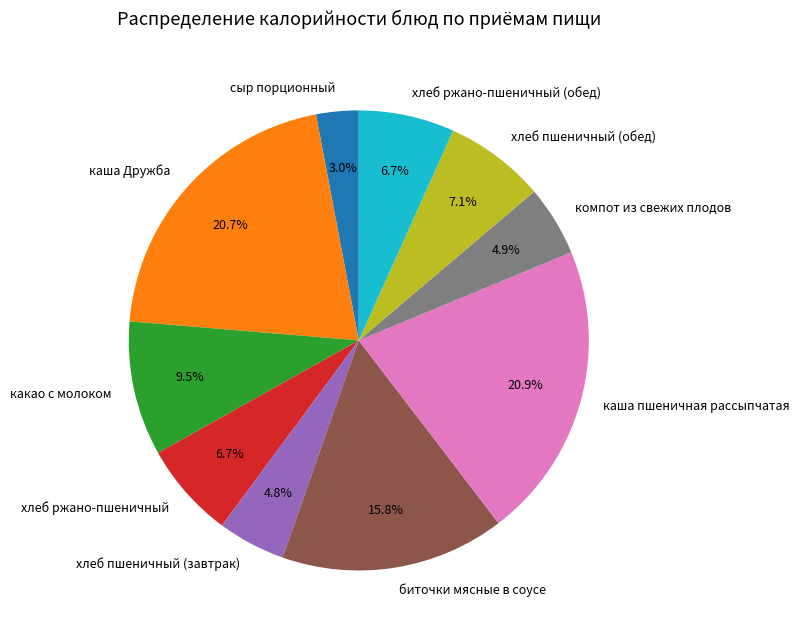

To the nearest percent, what is the difference between the хлеб пшеничный (завтрак) and какао с молоком slice percentages?

5%